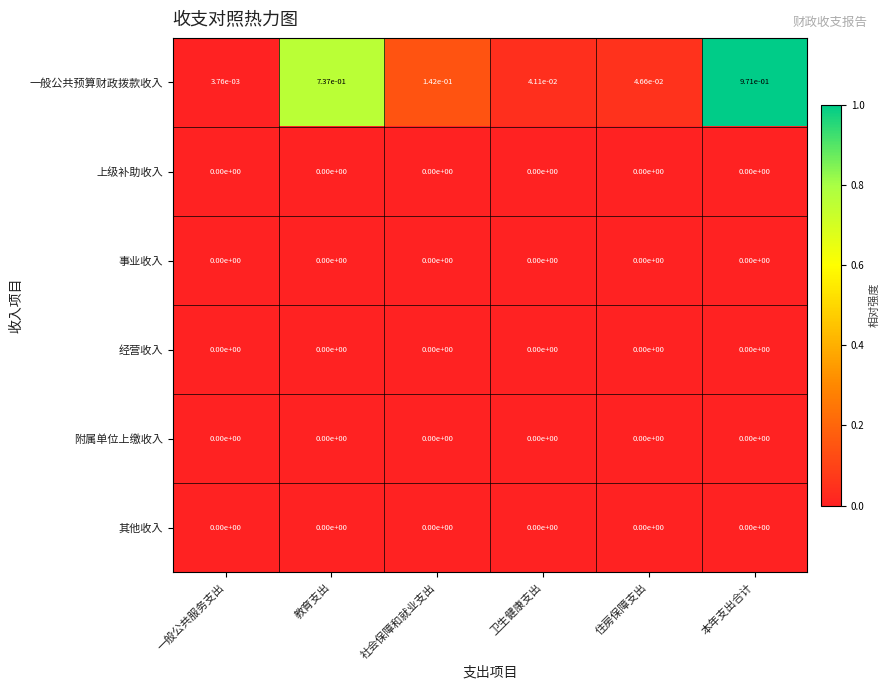

True or false: 经营收入 has a value of 0.0 at 住房保障支出.

True